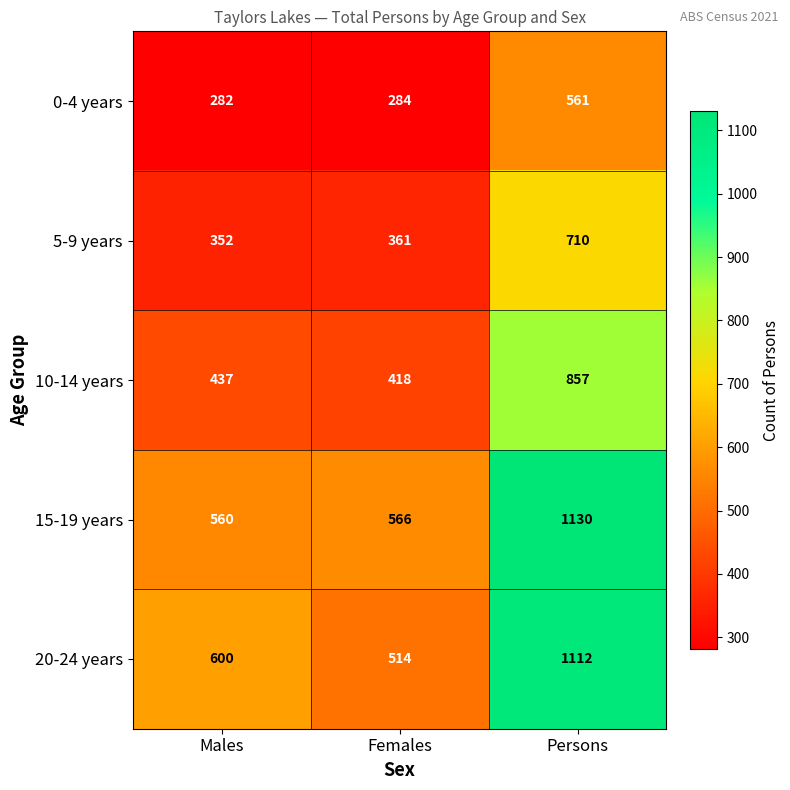

The 5-9 years series shows 710 at Persons. True or false?

True